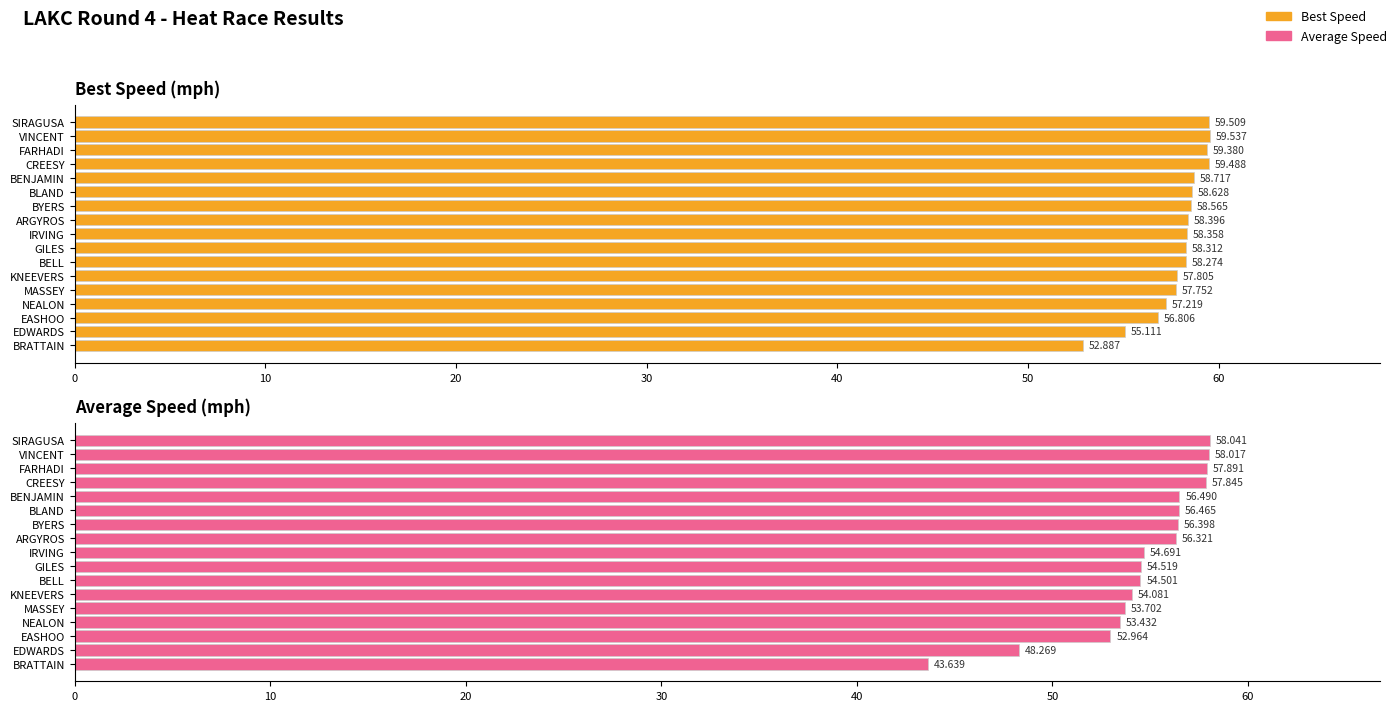

What is the sum of all Best Speed values?

984.7